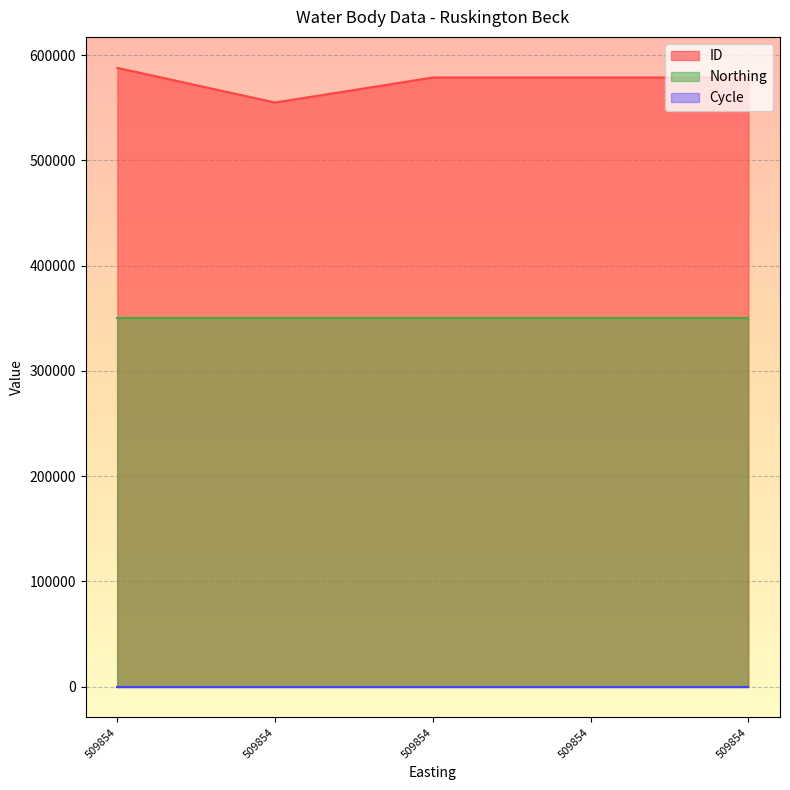

True or false: Cycle and ID intersect in this chart.

False